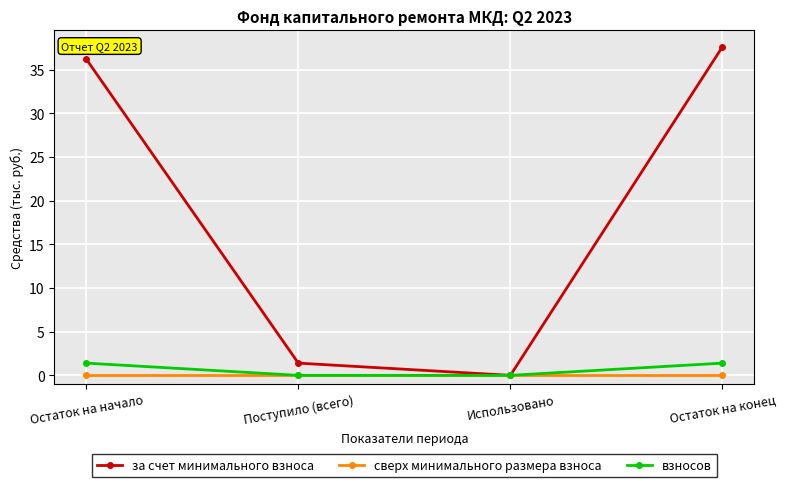

List the labels in order of за счет минимального взноса value, largest first.

Остаток на конец, Остаток на начало, Поступило (всего), Использовано